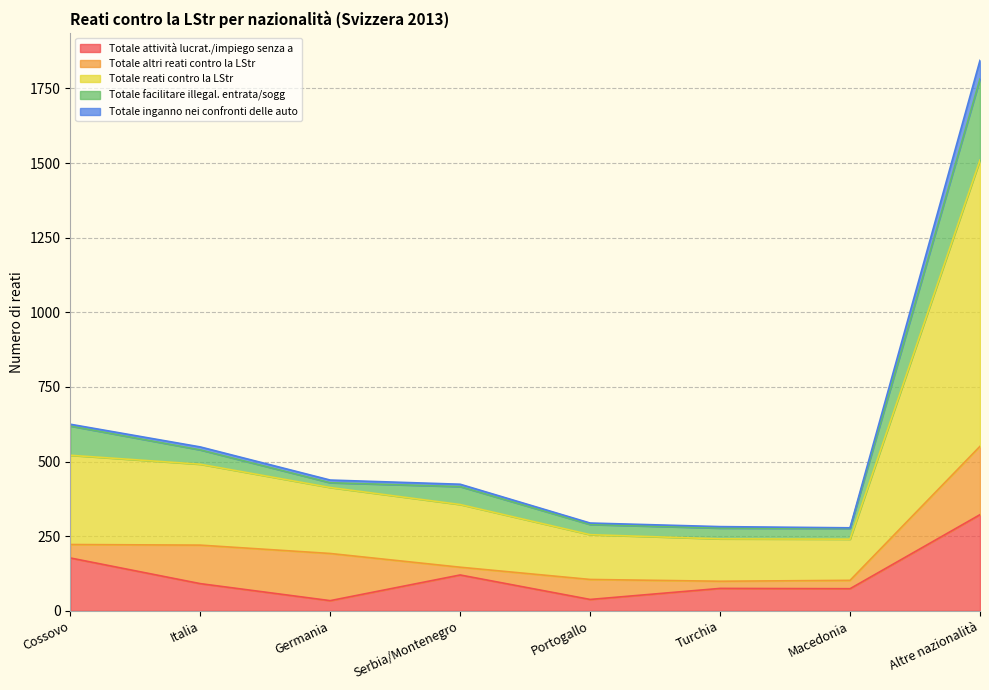

The value of Totale attività lucrat./impiego senza a at Italia is 91. True or false?

True